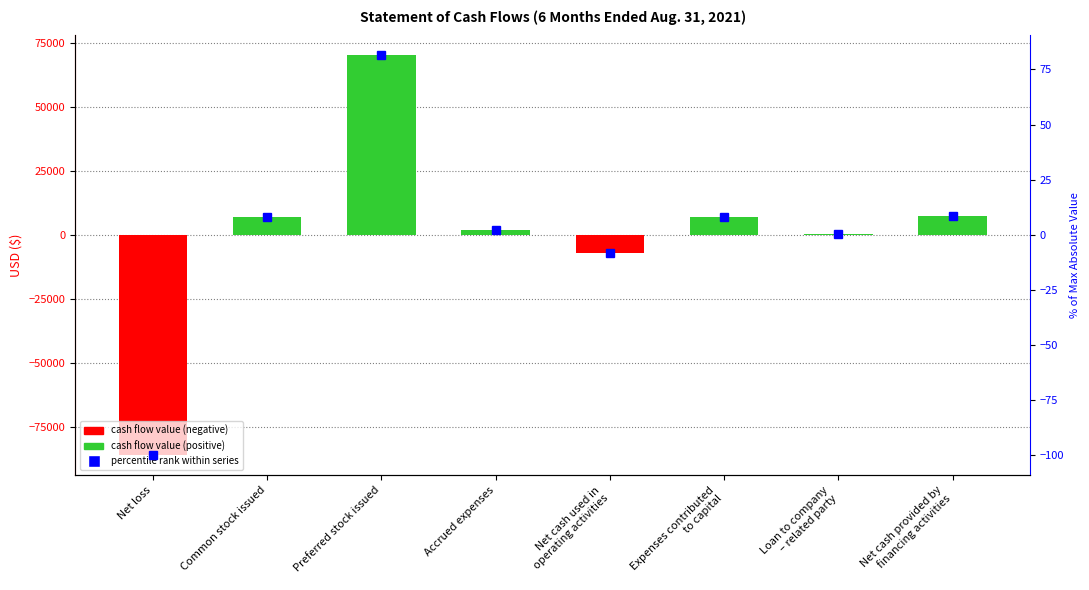

List the labels in order of value, largest first.

Preferred stock issued, Net cash provided by
financing activities, Common stock issued, Expenses contributed
to capital, Accrued expenses, Loan to company
– related party, Net cash used in
operating activities, Net loss